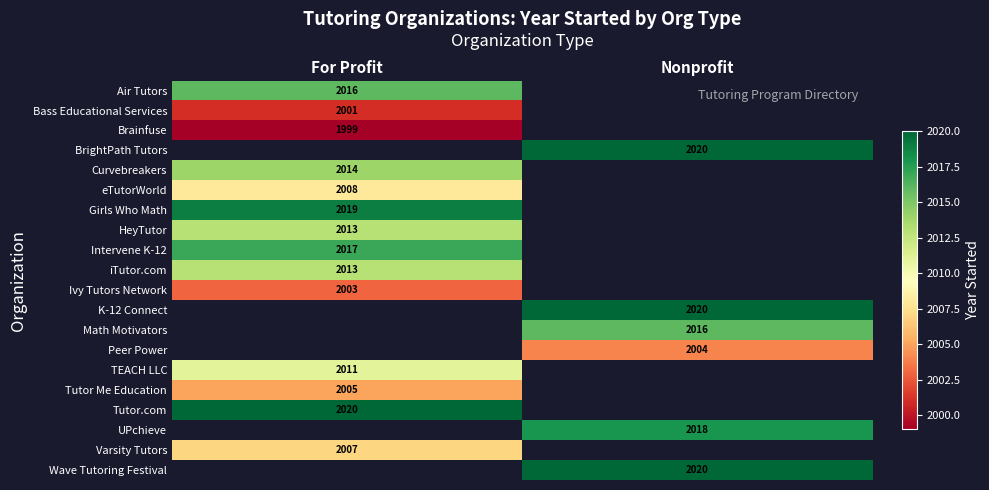

Count the number of categories in the chart.

2